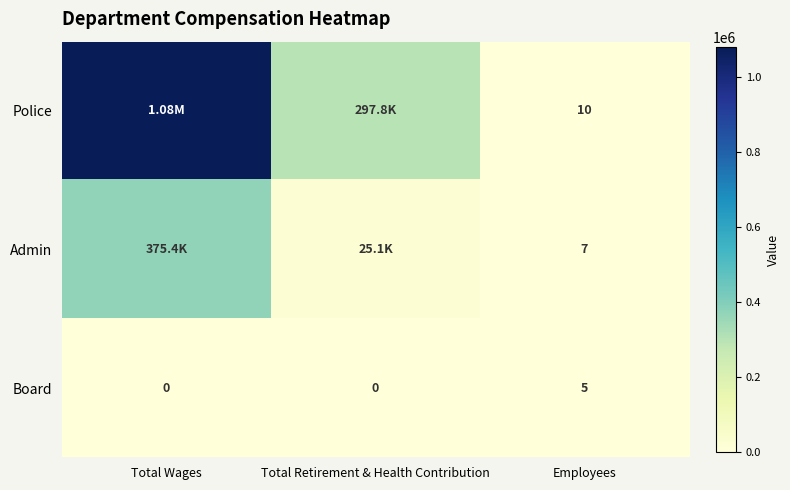

What is the spread (max minus min) of values at Total Retirement & Health Contribution?

297772